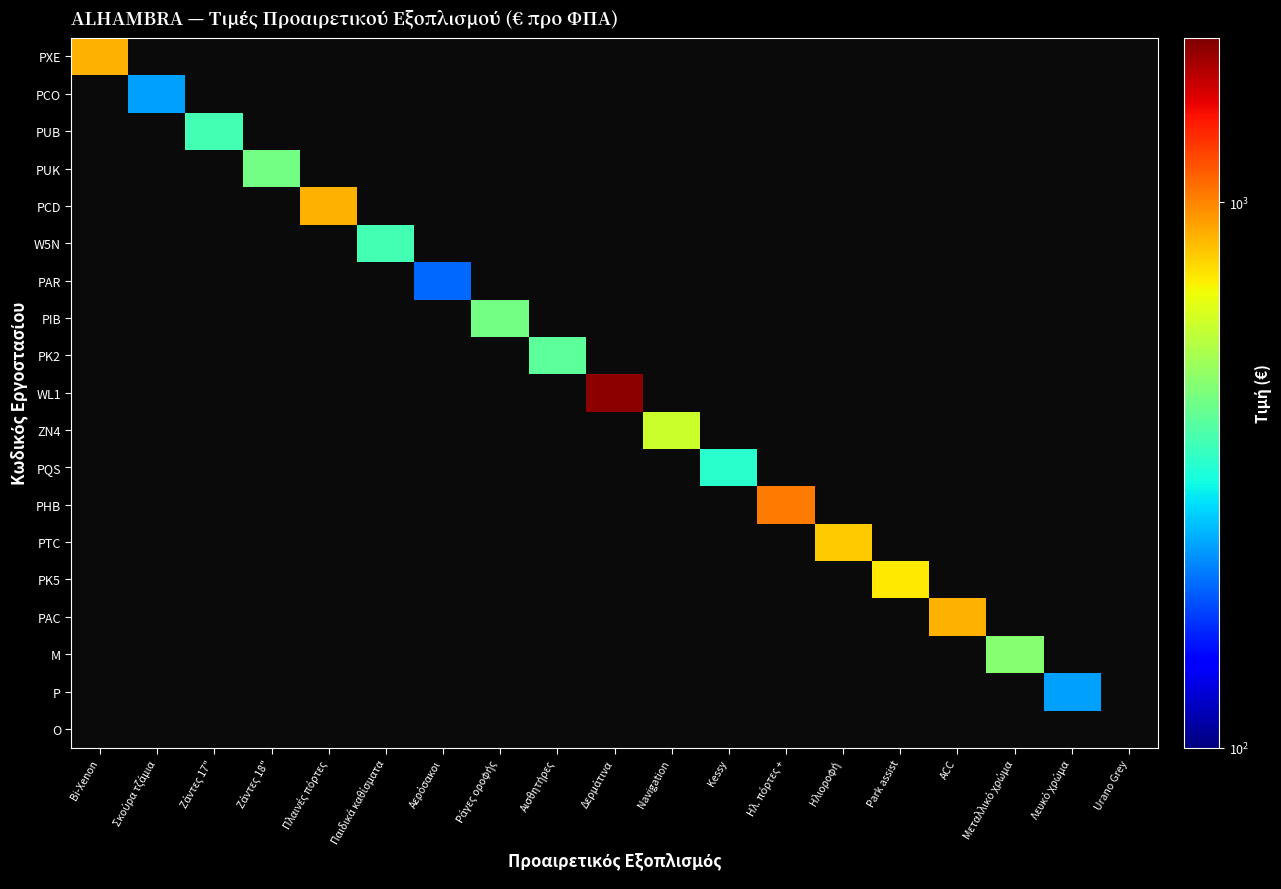

How many series are shown in this chart?

19